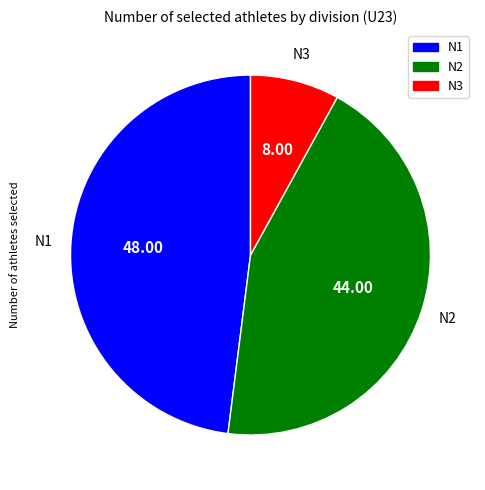

Combined, do N1 and N3 account for over 50%?

Yes